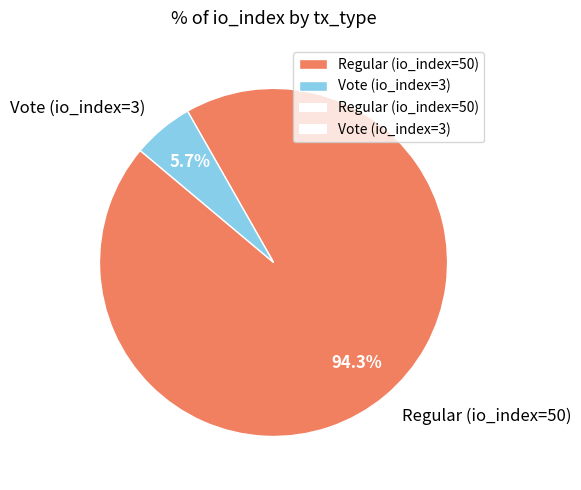

Does Vote (io_index=3) represent more than half of the total?

No